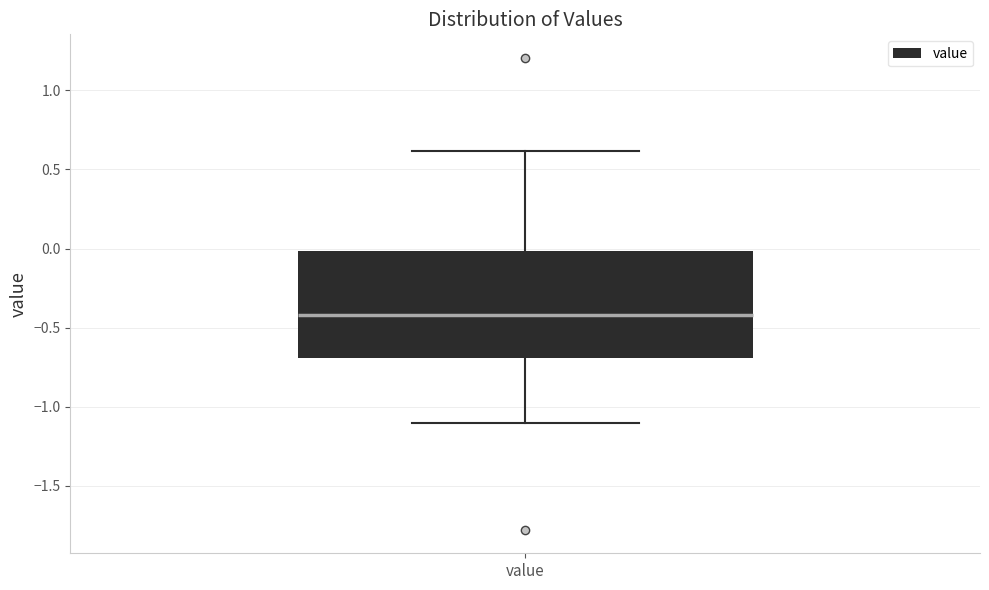

Transcribe this box plot: give where the median line is, the range the box spans, and where the two whiskers end, as read against the y-axis. The values are not printed on the chart, so give them approximately, as read against the axis.

median -0.4, box -0.7 to 0.0, whiskers -1.1 to 0.6